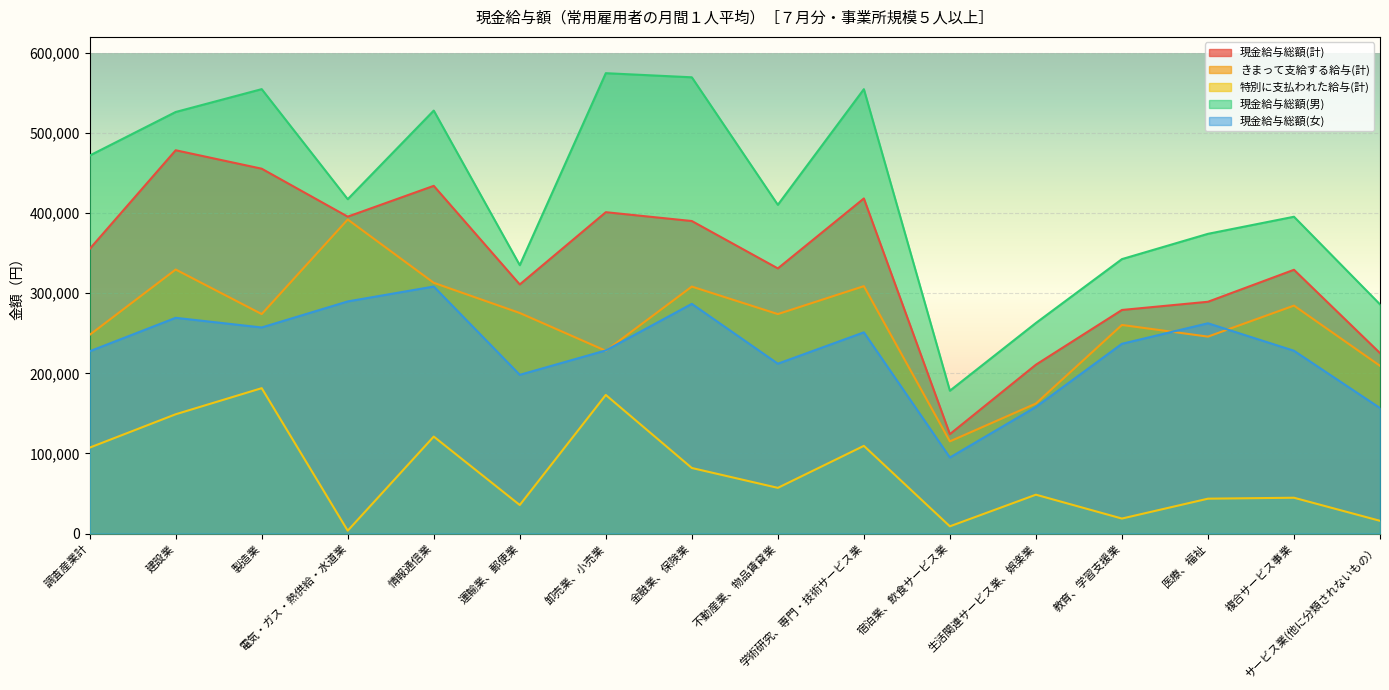

What is the average value of the 現金給与総額(計) series?

339260